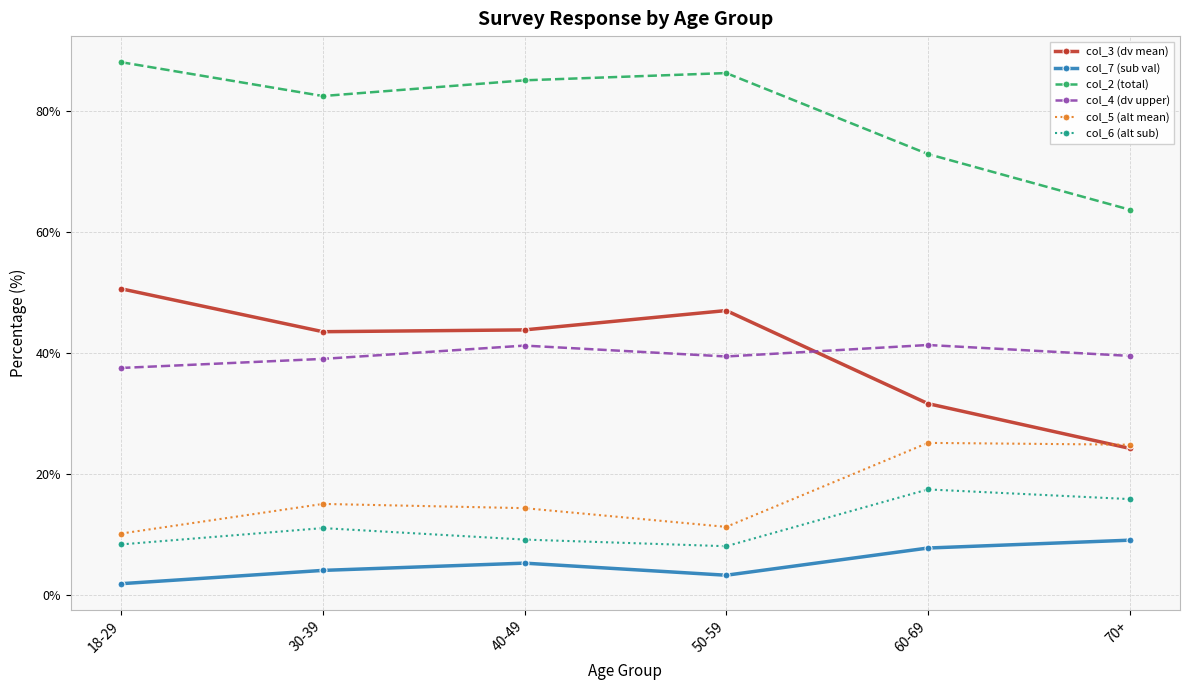

What is the sum of the col_3 (dv mean) values at 40-49 and 50-59?

90.8